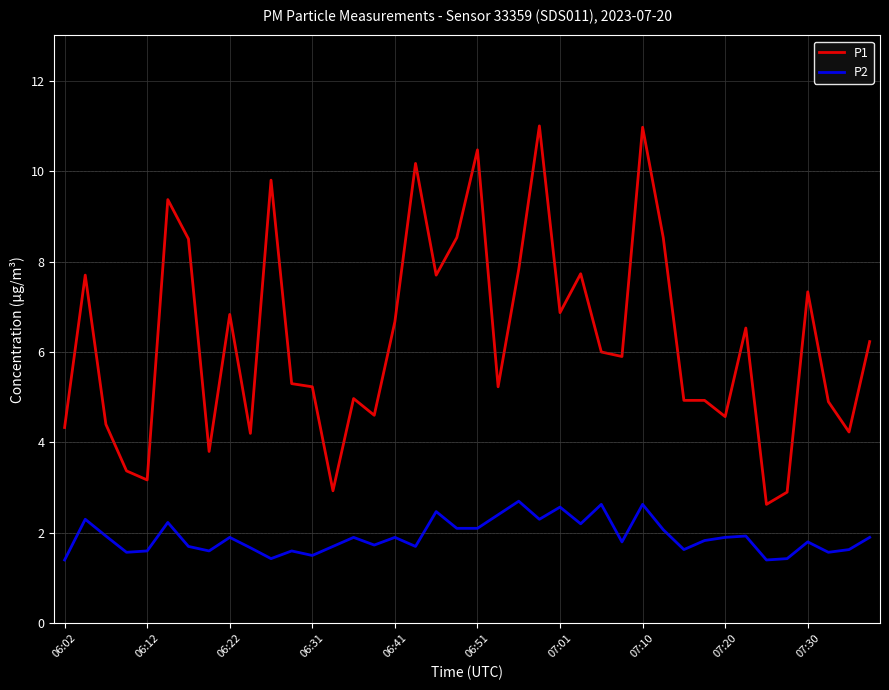

Which series has the largest range (max minus min)?

P1